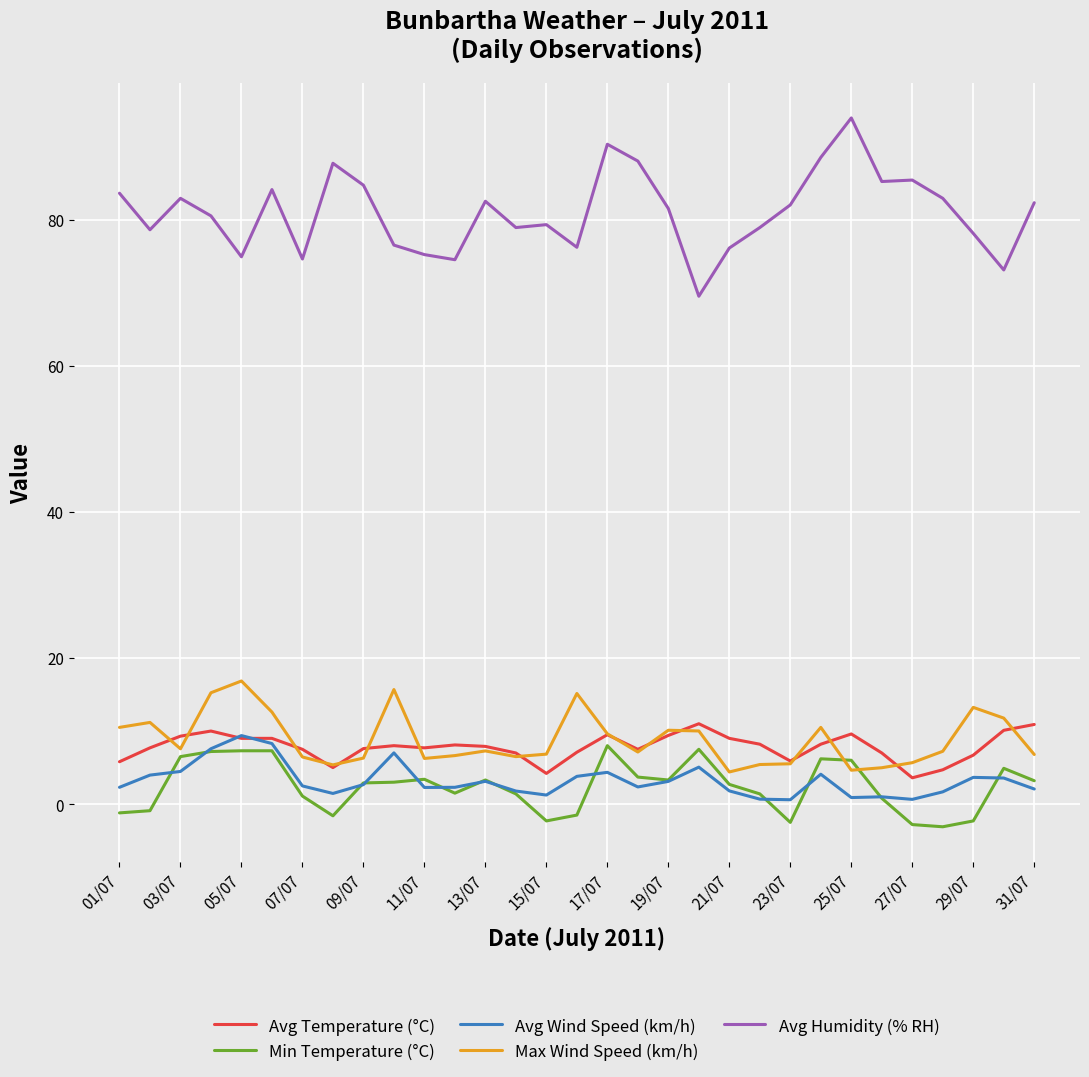

Which series has the largest total across all categories?

Avg Humidity (% RH)